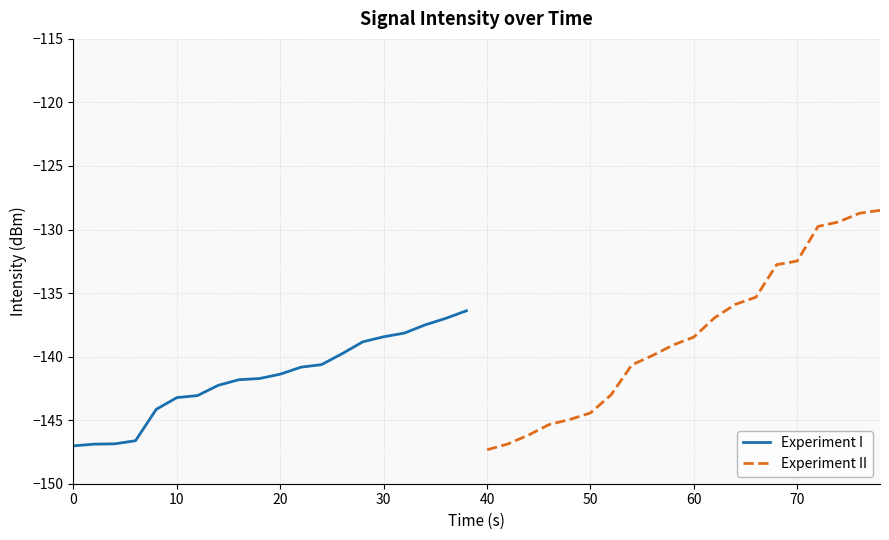

The value of Experiment I at 10 is -143.2. True or false?

True